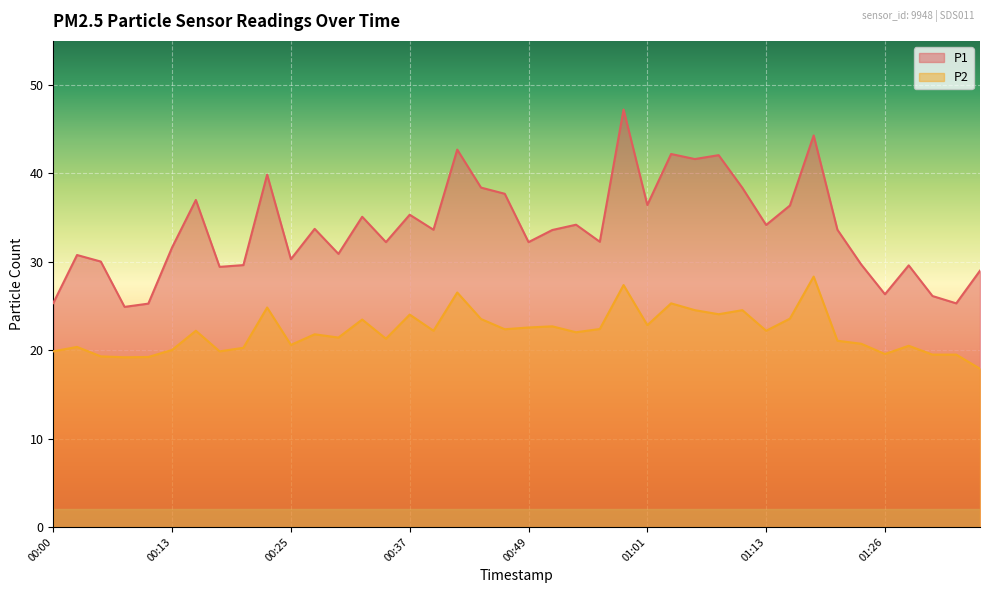

What is the lowest value of the P1 series?

24.9